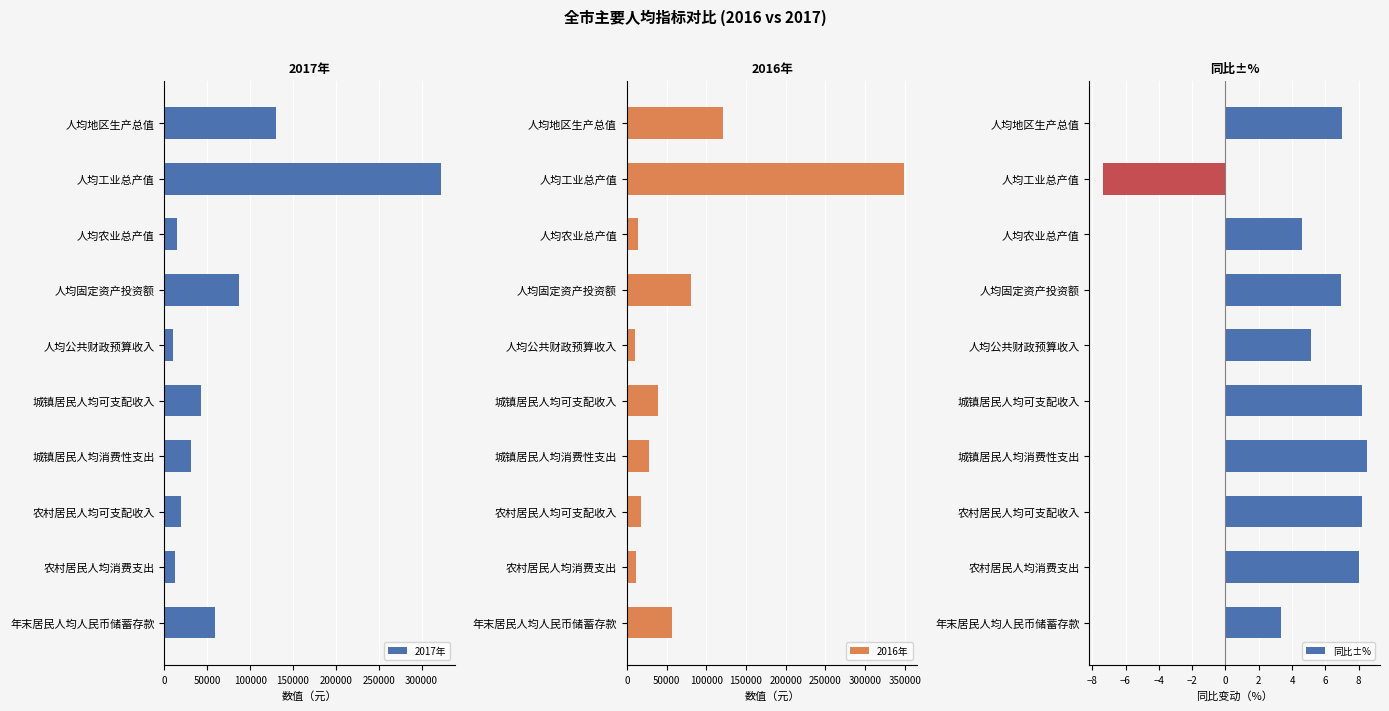

At which label is 同比±% closest to 0?

年末居民人均人民币储蓄存款